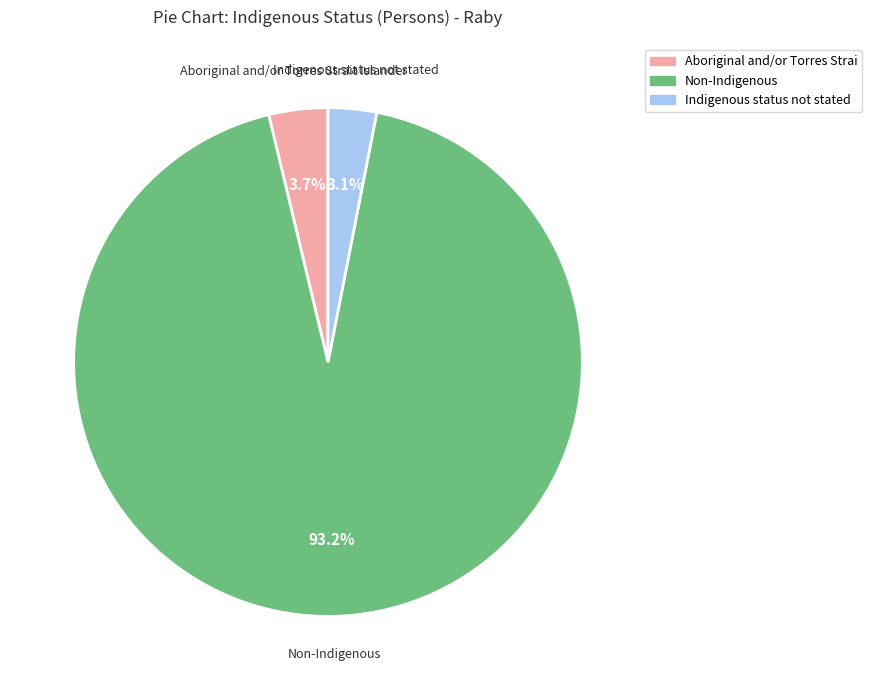

Rank the categories by value from lowest to highest.

Indigenous status not stated, Aboriginal and/or Torres Strai, Non-Indigenous